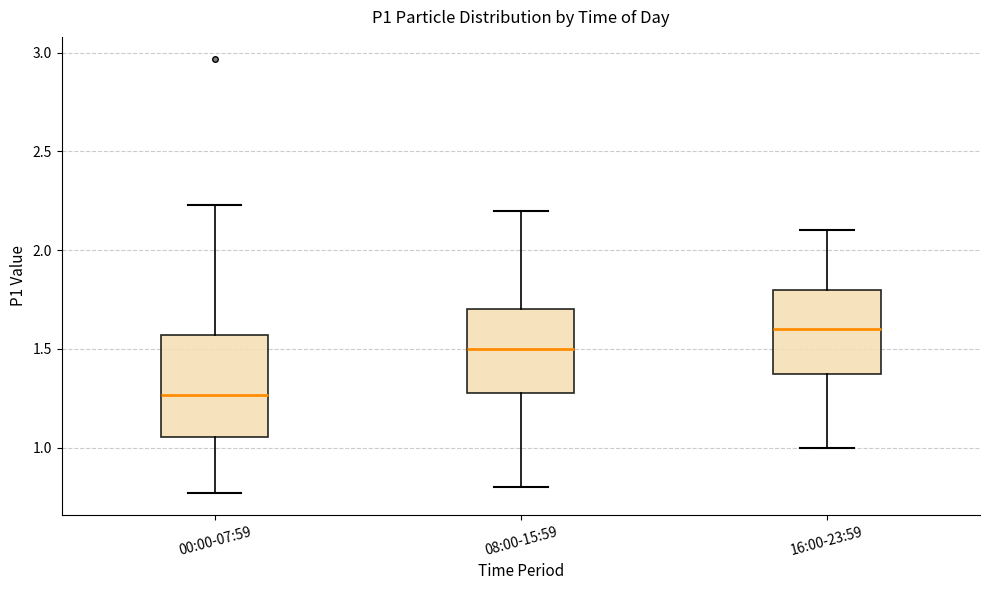

Reading left to right, transcribe this box plot: for each box, give where its median line is, the range the box spans, and where its two whiskers end, as read against the y-axis. The values are not printed on the chart, so give them approximately, as read against the axis.

00:00-07:59: median 1.25, box 1.05 to 1.55, whiskers 0.75 to 2.25
08:00-15:59: median 1.50, box 1.30 to 1.70, whiskers 0.80 to 2.20
16:00-23:59: median 1.60, box 1.40 to 1.80, whiskers 1.00 to 2.10